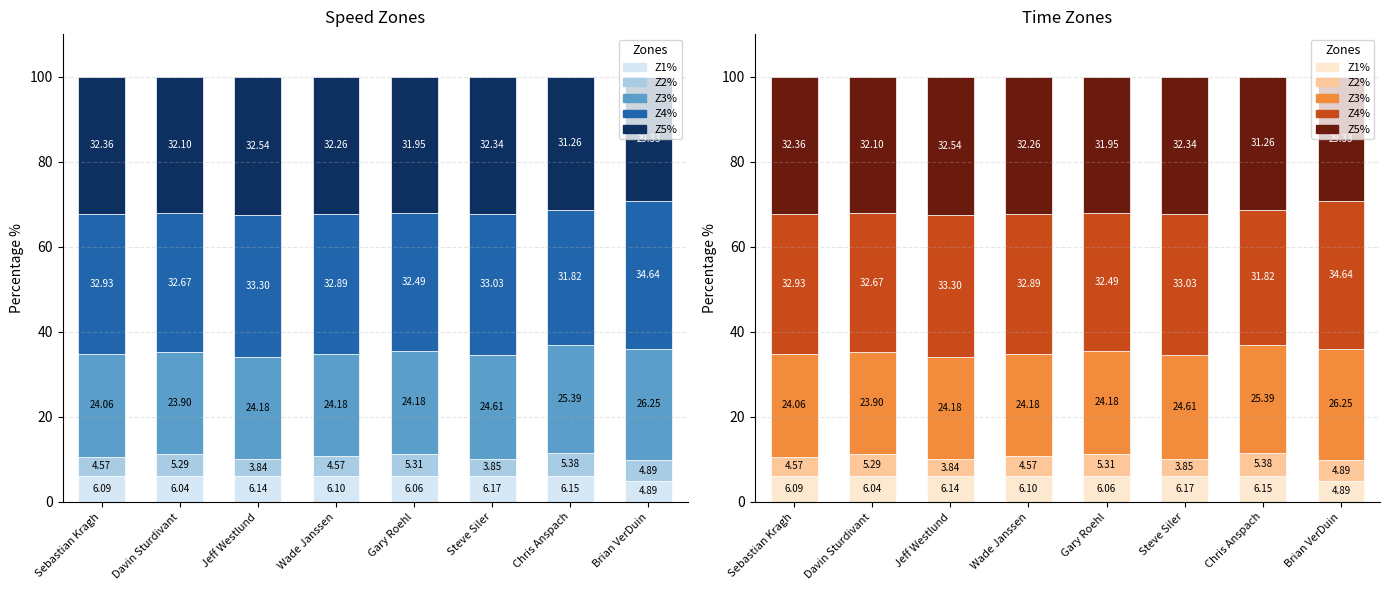

Are the bars horizontal?

No